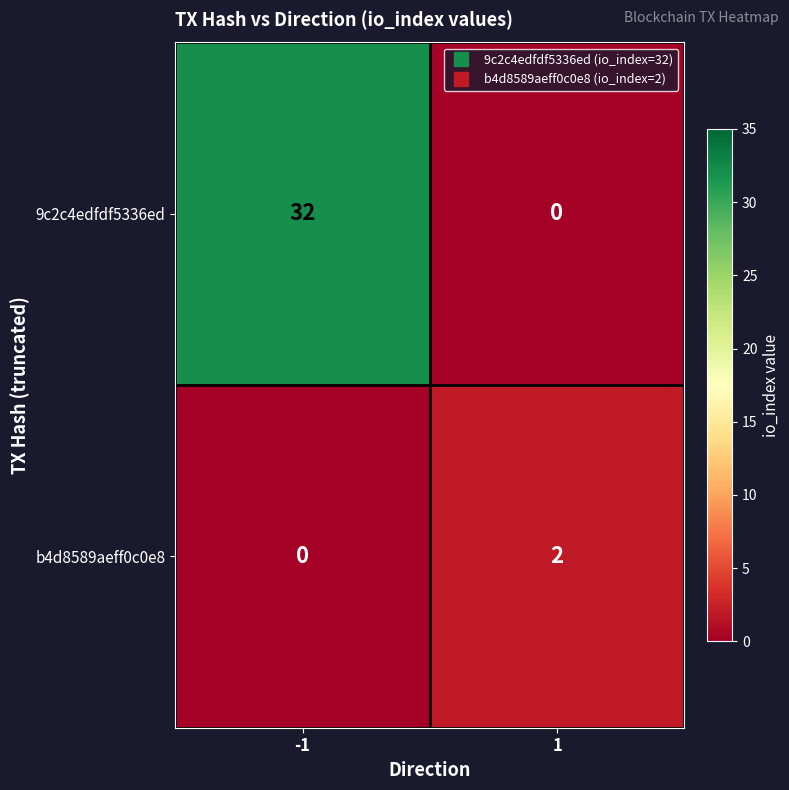

What is the spread (max minus min) of values at -1?

32